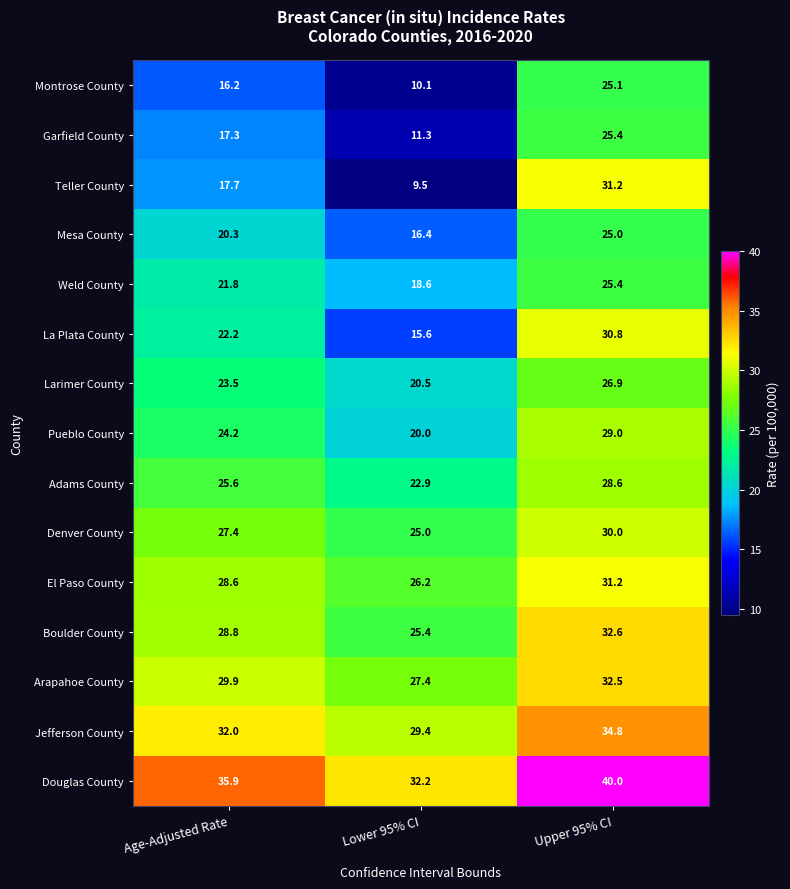

What is the maximum value shown in the chart?

40.0